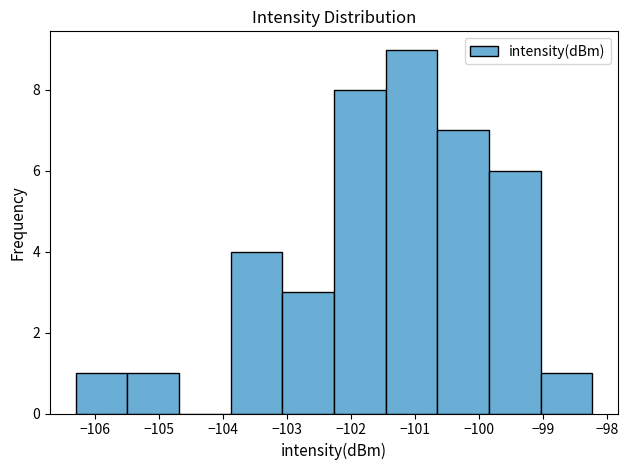

What is the height of the bar covering -102.3 to -101.5 on the x-axis? Neither the bar edges nor the heights are printed on the chart, so give them approximately, as read against the axes.

8